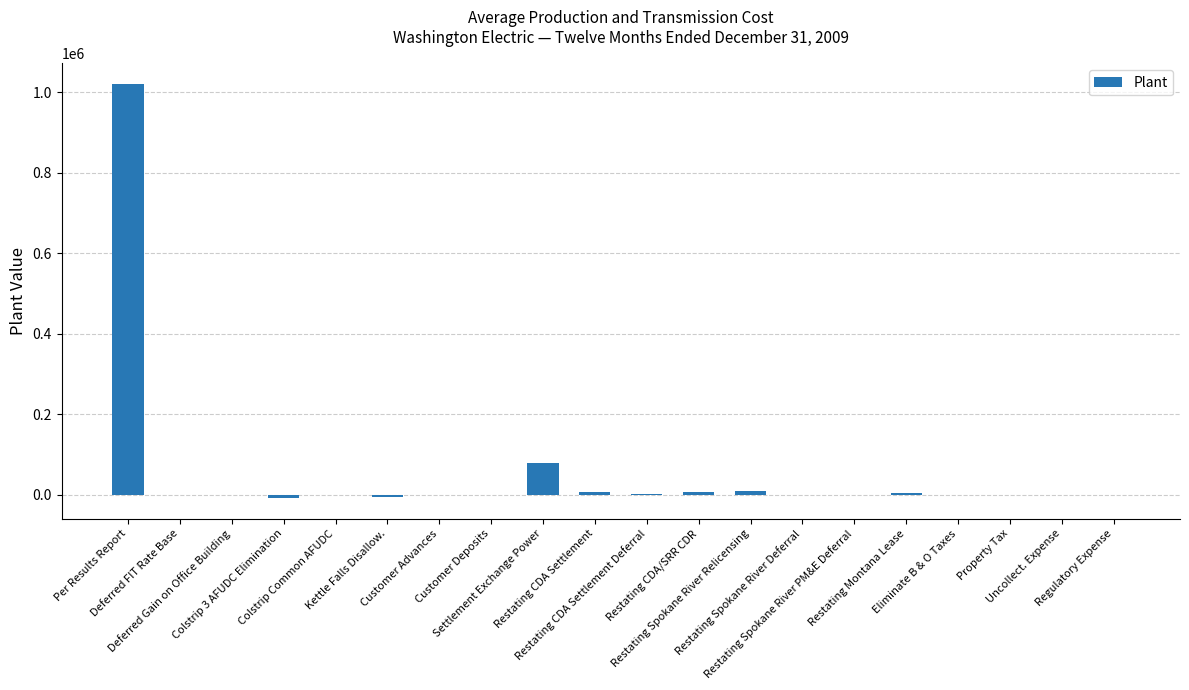

At which label does the data first exceed 426?

Per Results Report